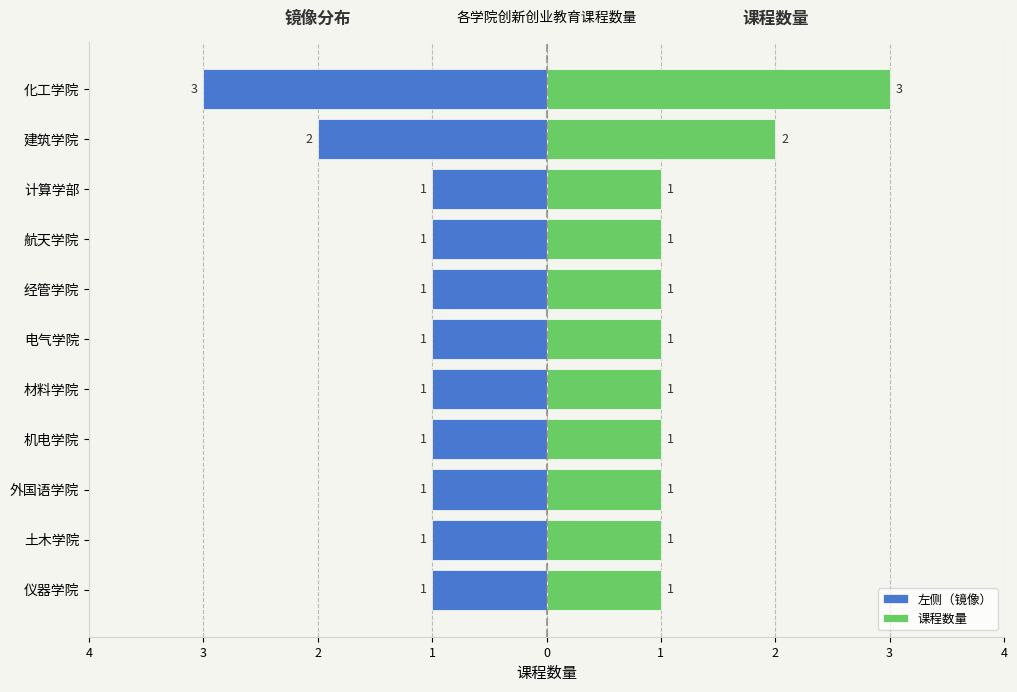

Does the chart contain stacked bars?

No